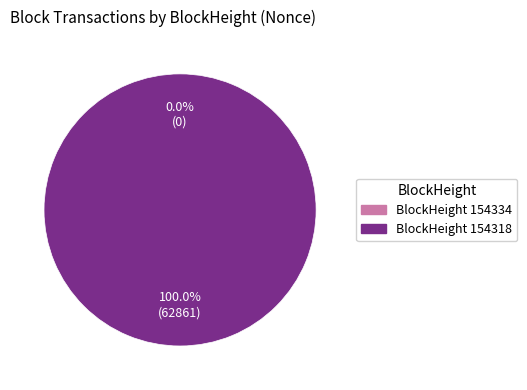

What is the change in value from 154334 to 154318?

+62861